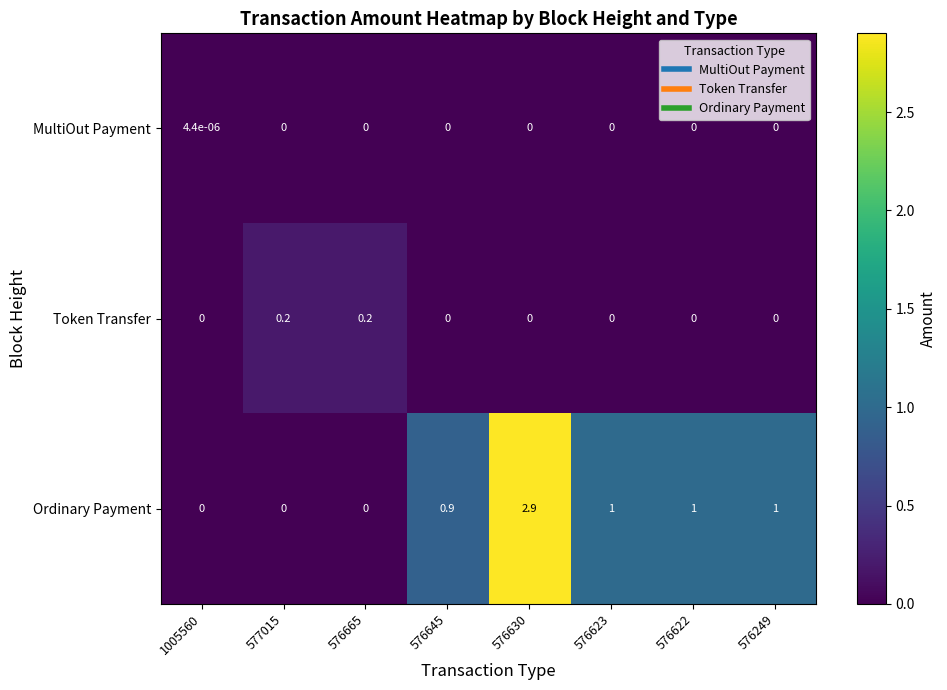

List the series in order of their peak value, highest first.

Ordinary Payment, Token Transfer, MultiOut Payment